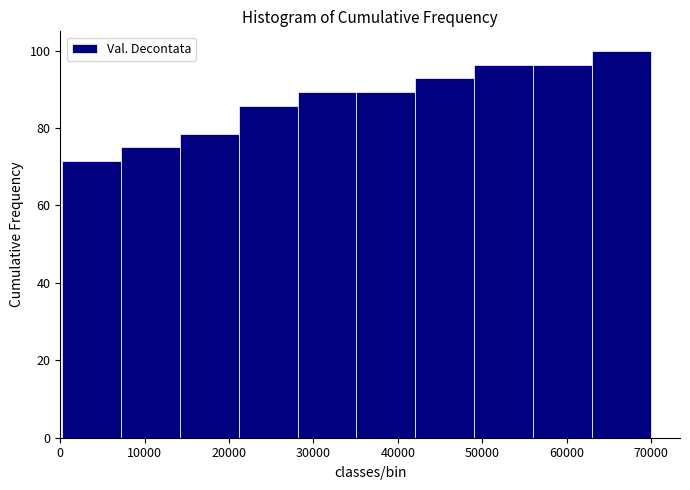

Reading left to right, transcribe this chart: for each bar, give the range it covers on the x-axis and its height. Neither the bar edges nor the heights are printed on the chart, so give them approximately, as read against the axes.

0 to 7000: 72
7000 to 14000: 76
14000 to 21000: 78
21000 to 28000: 86
28000 to 35000: 90
35000 to 42000: 90
42000 to 49000: 92
49000 to 56000: 96
56000 to 63000: 96
63000 to 70000: 100